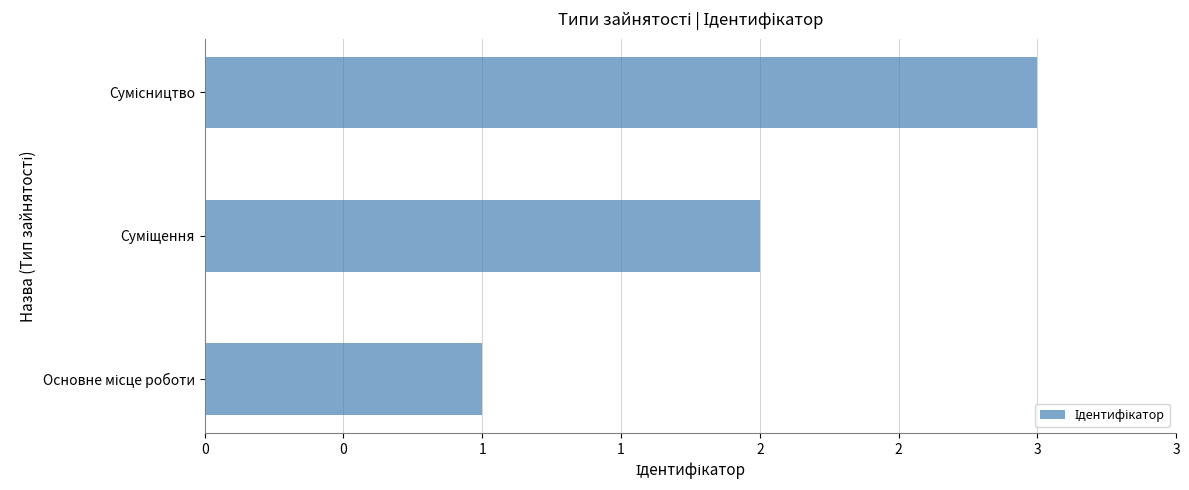

Are the bars horizontal?

Yes